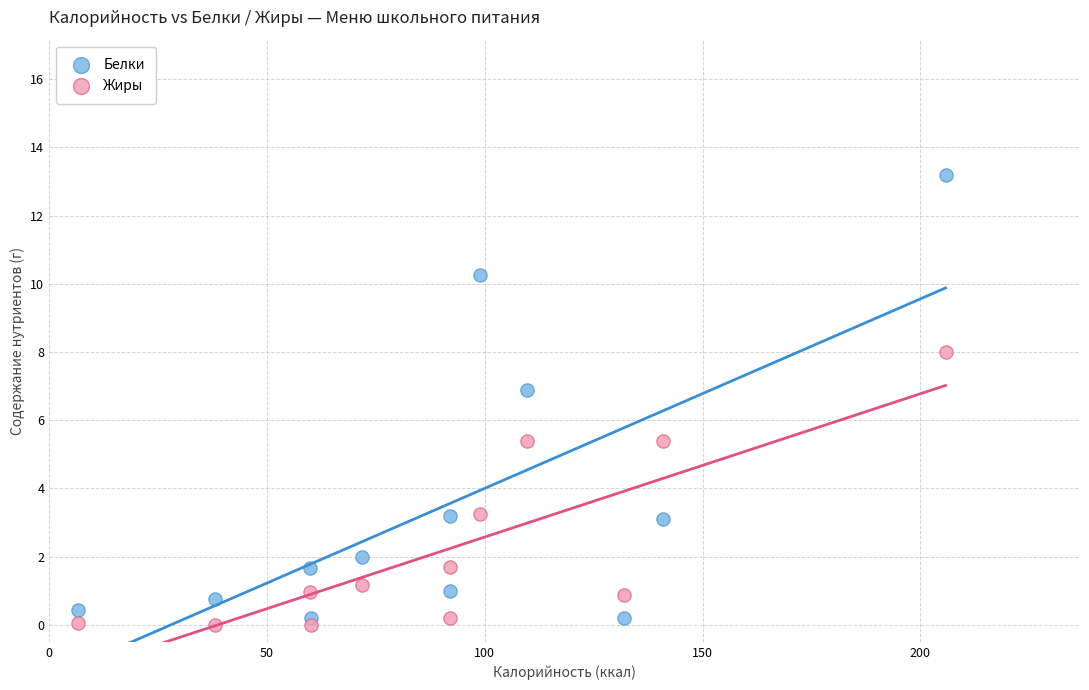

What are all the series names shown in the legend?

Белки, Жиры